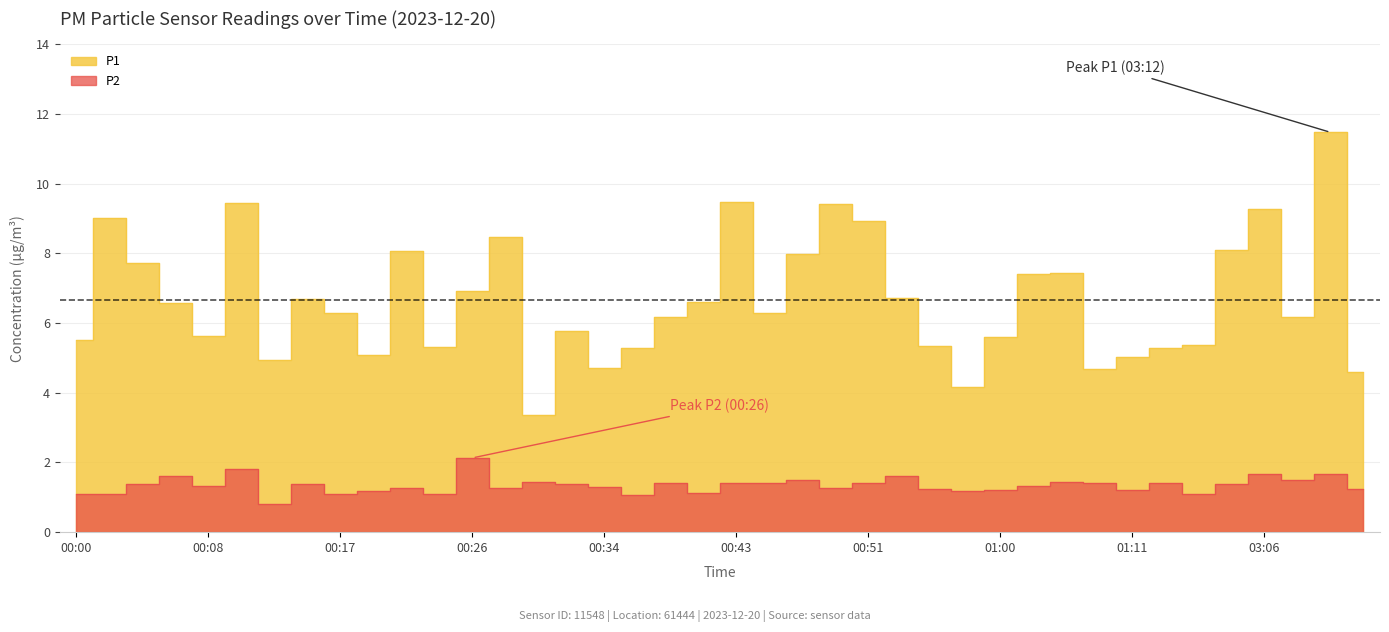

At which category does the chart reach its minimum across all series?

00:13